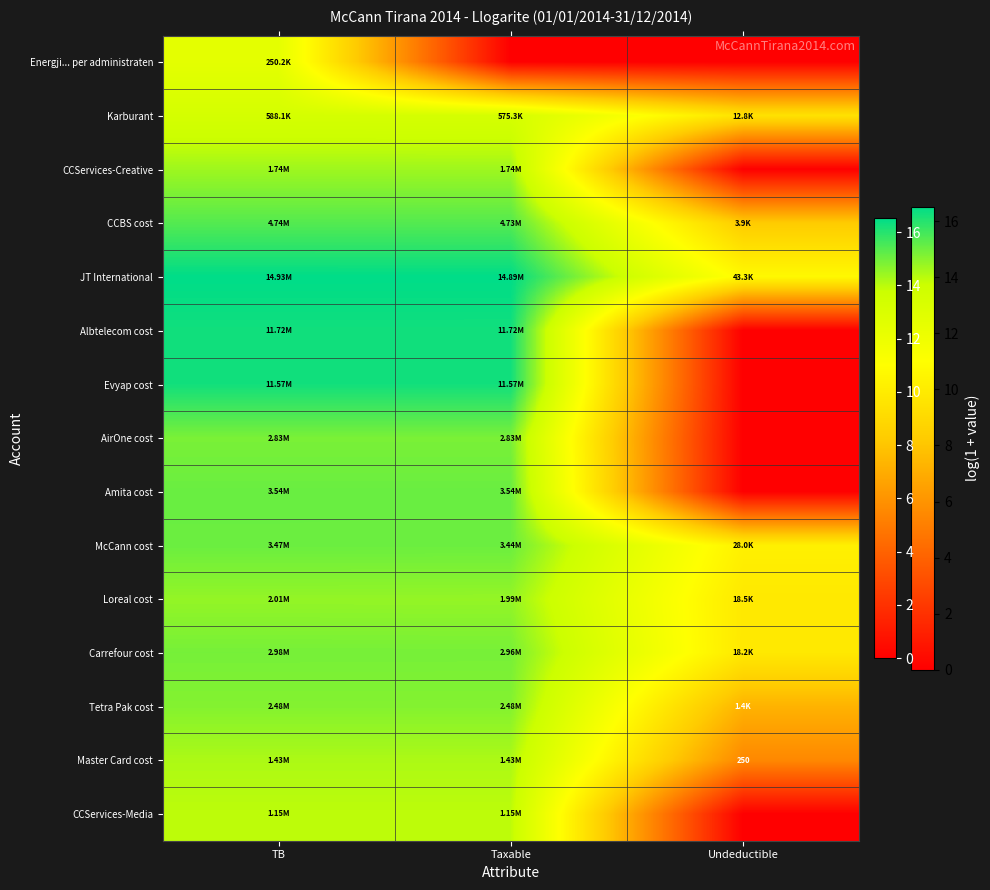

Rank the categories by CCBS cost value from lowest to highest.

Undeductible, Taxable, TB